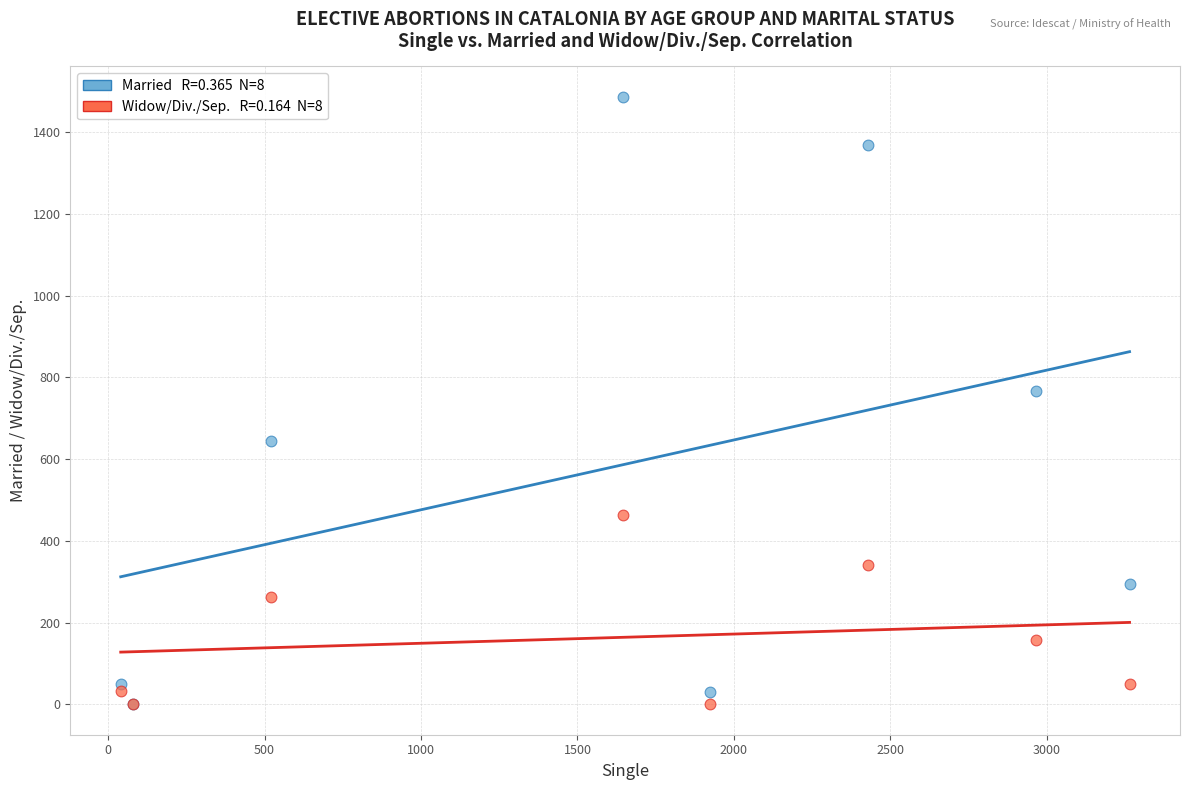

Across all series, what Y value is closest to 743?

766